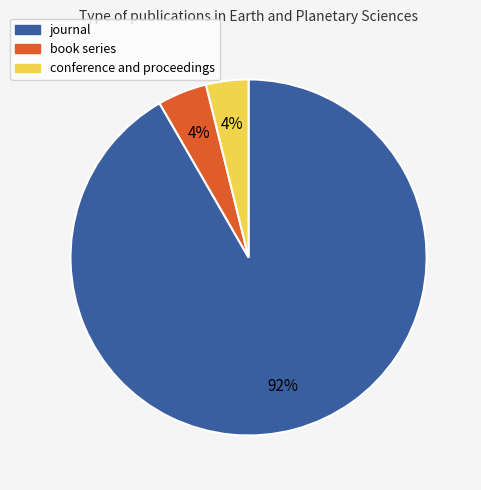

What is the majority slice?

journal